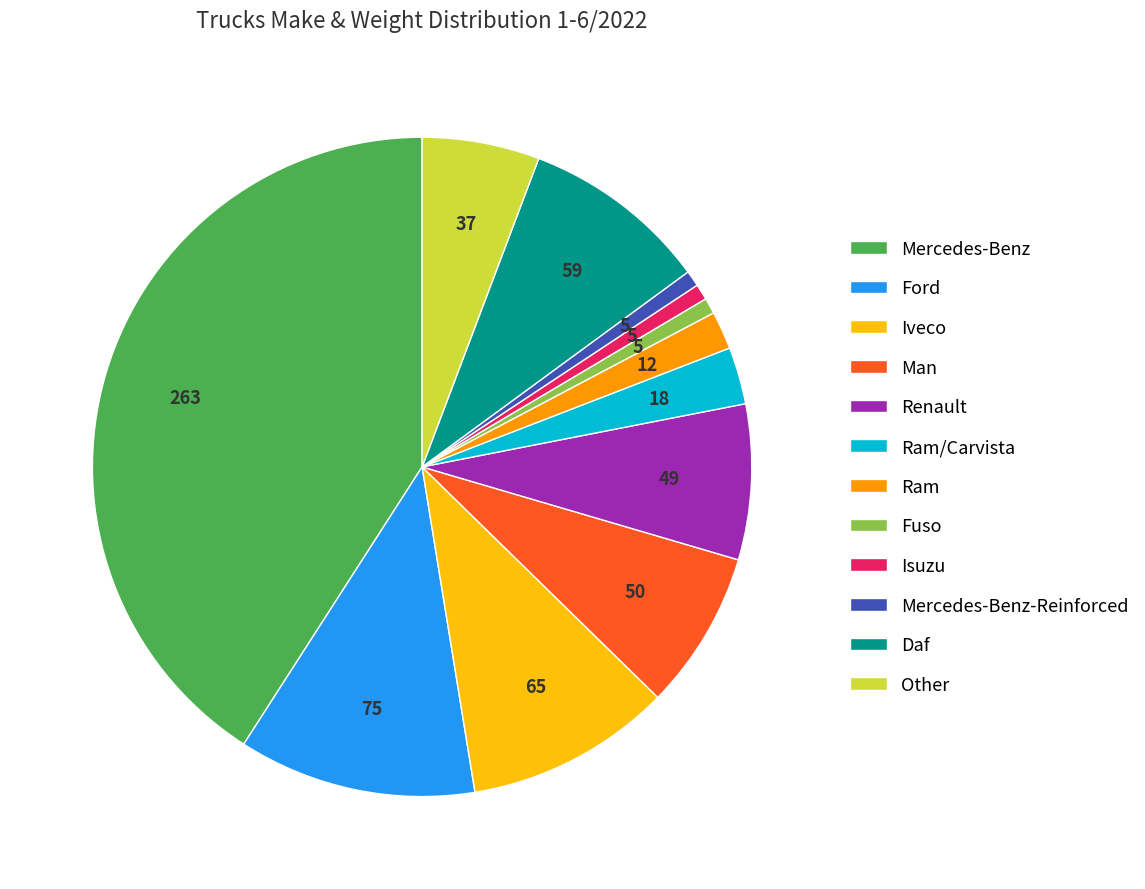

How many segments does this pie chart have?

12